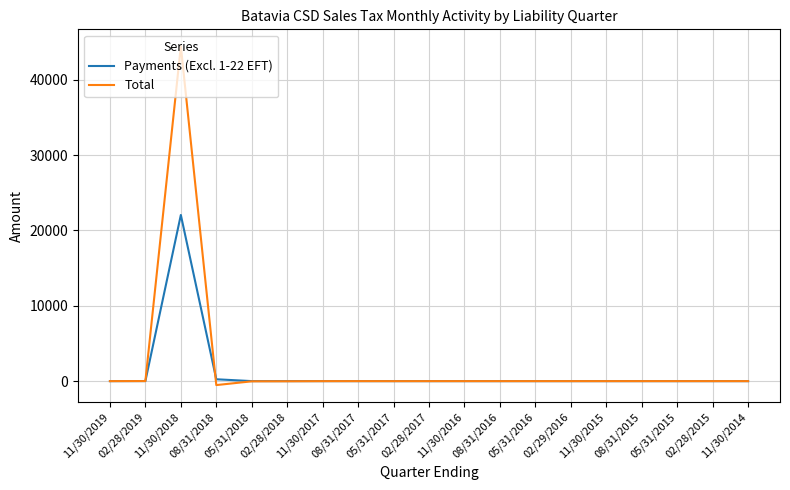

The Total series shows 44438.3 at 11/30/2018. True or false?

True